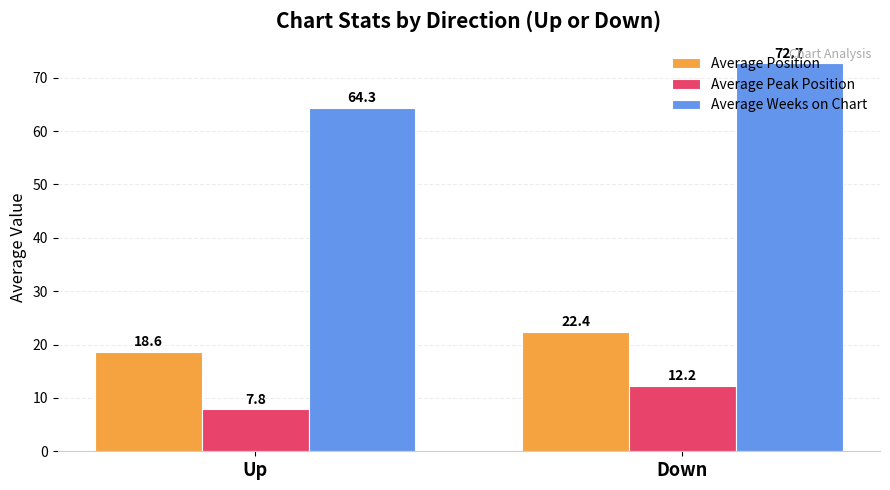

Is it true that Average Peak Position equals 12.2 at Down?

True